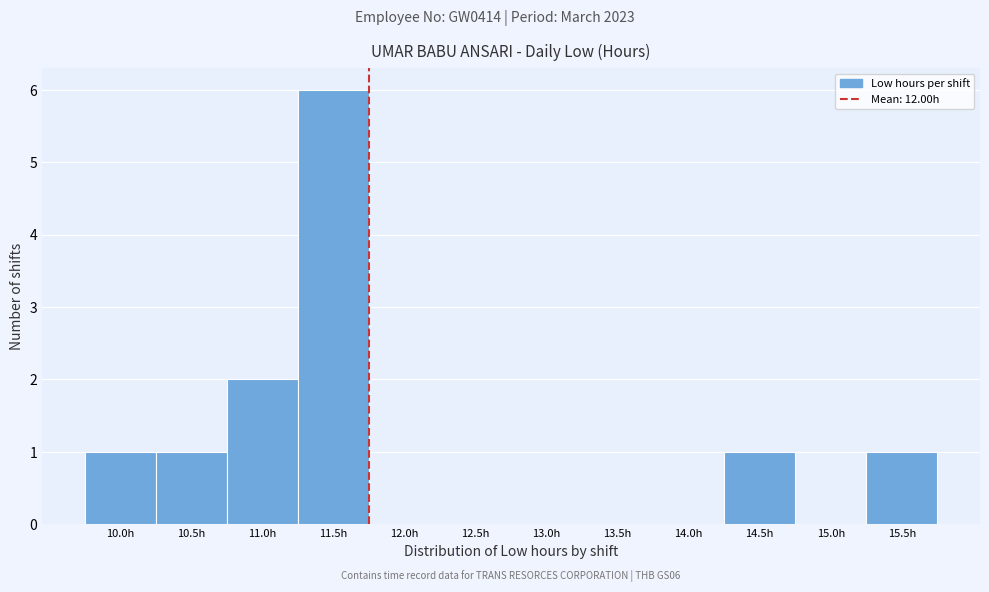

Reading left to right, what are all the values shown in this chart?

10.0h=1	10.5h=1	11.0h=2	11.5h=6	12.0h=0	12.5h=0	13.0h=0	13.5h=0	14.0h=0	14.5h=1	15.0h=0	15.5h=1